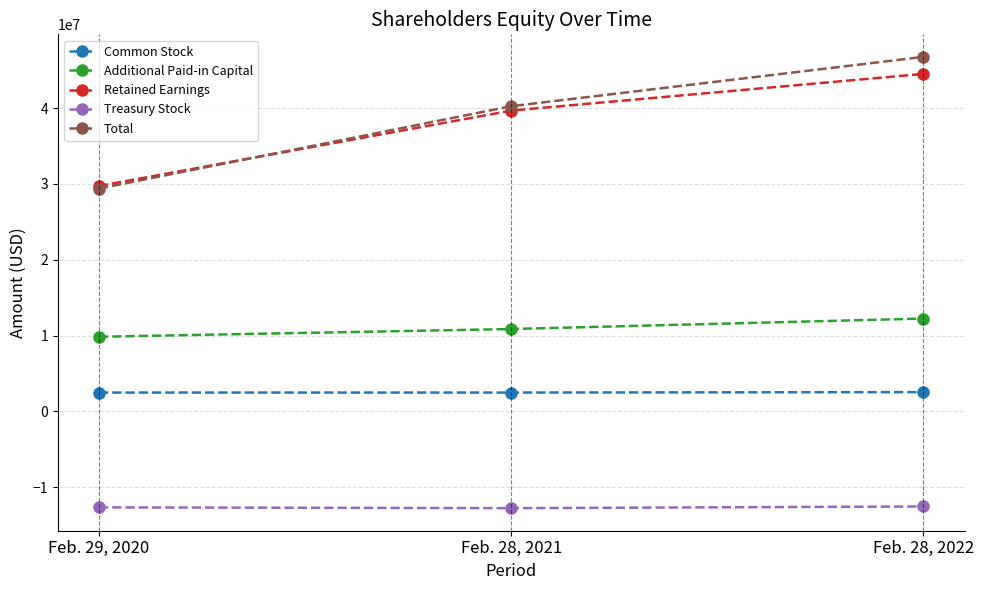

How many data points in Treasury Stock are less than -12665300?

1